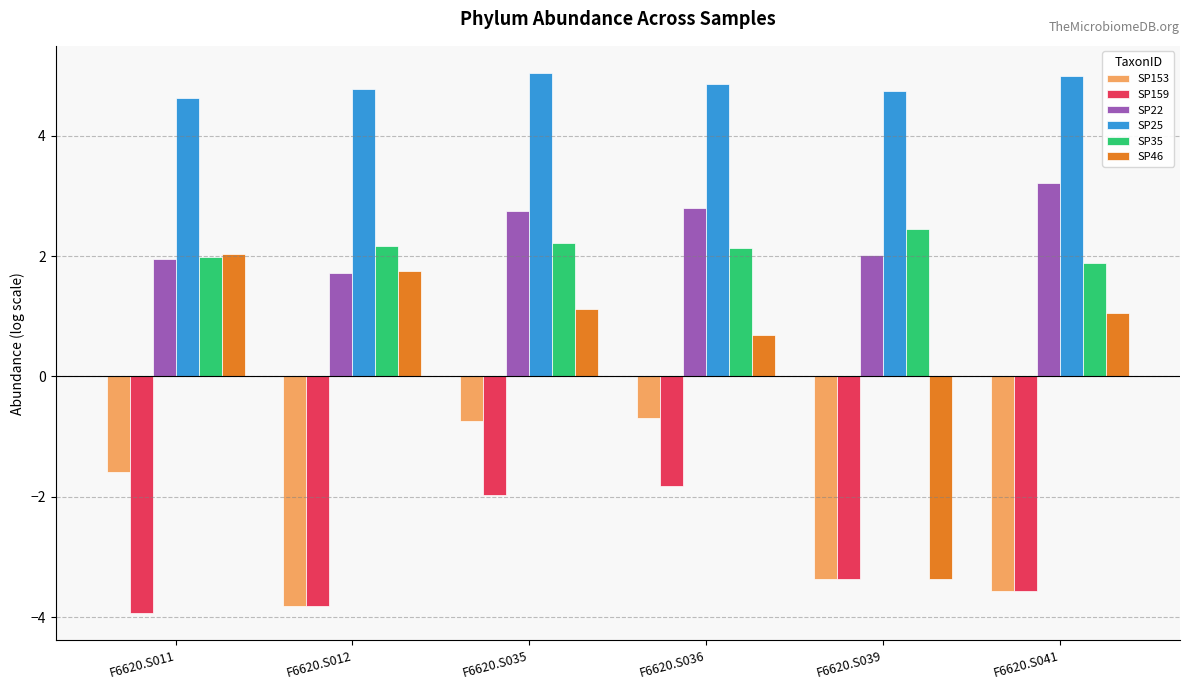

What is the maximum value for SP46?

2.0